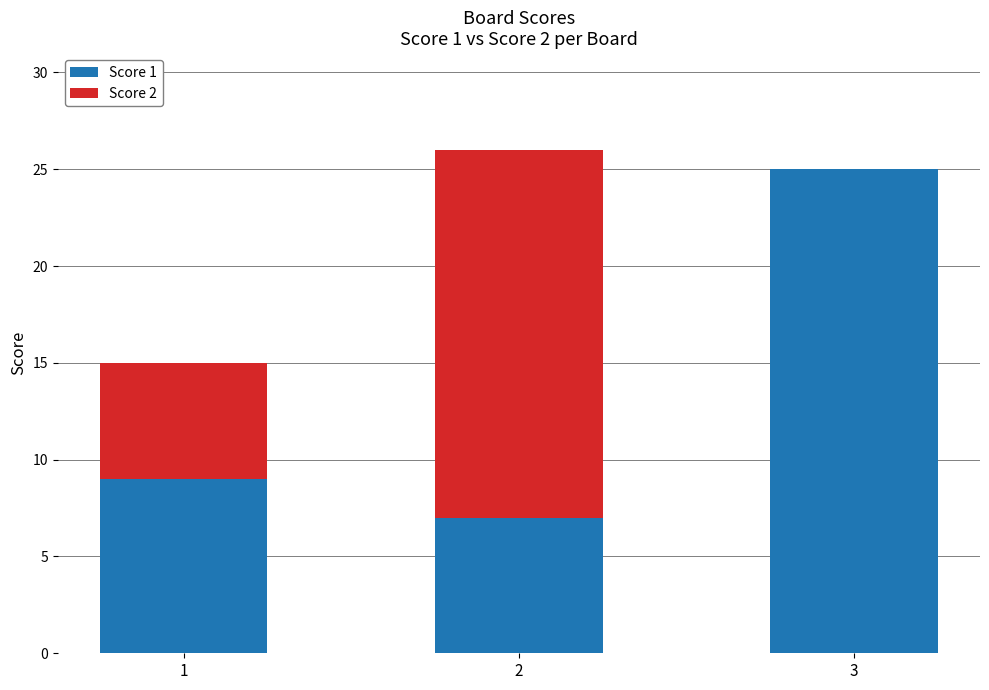

How many Score 1 values are between 7 and 25?

3